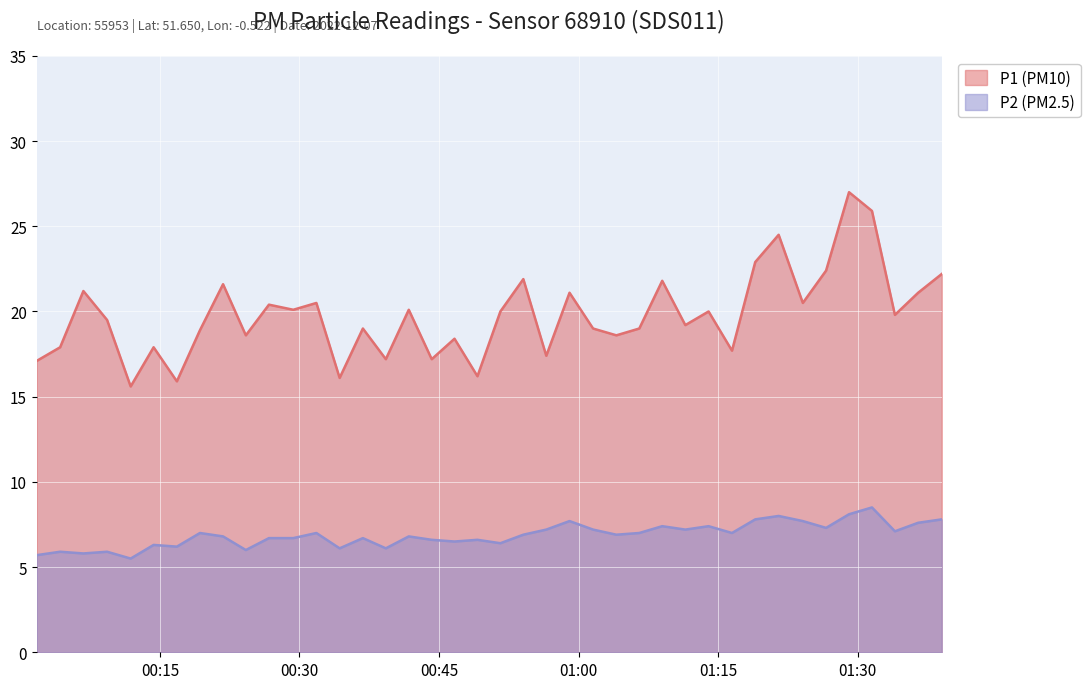

Read the P2 value at 2022-12-07T01:21:31.

8.0